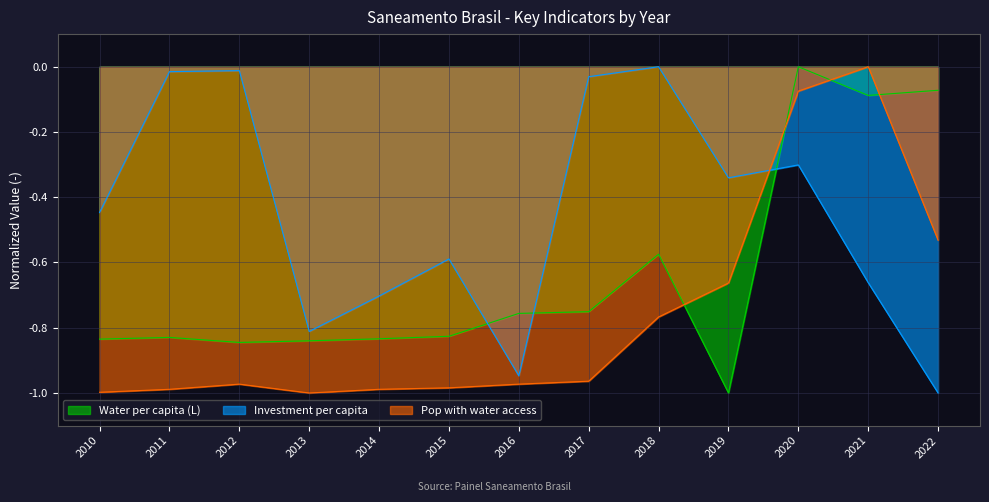

Does the chart have visible grid lines?

Yes